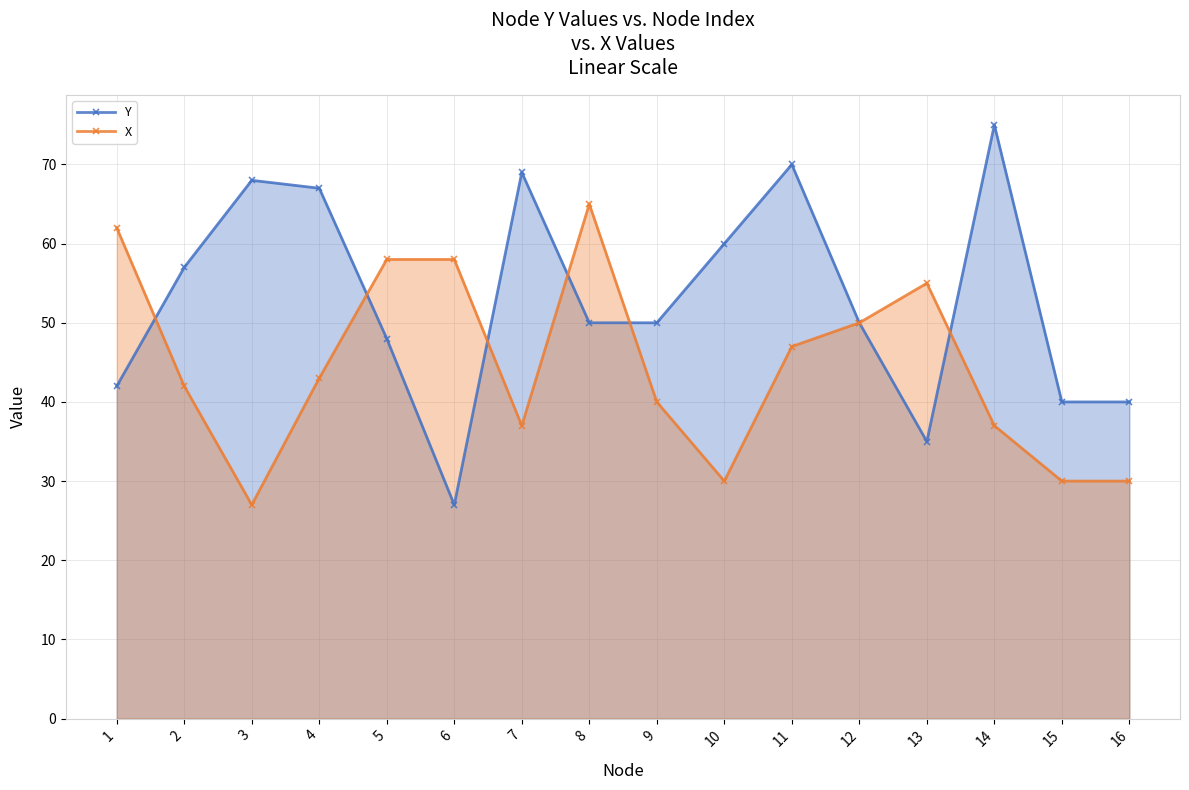

Which series changed the most between 2 and 12?

X